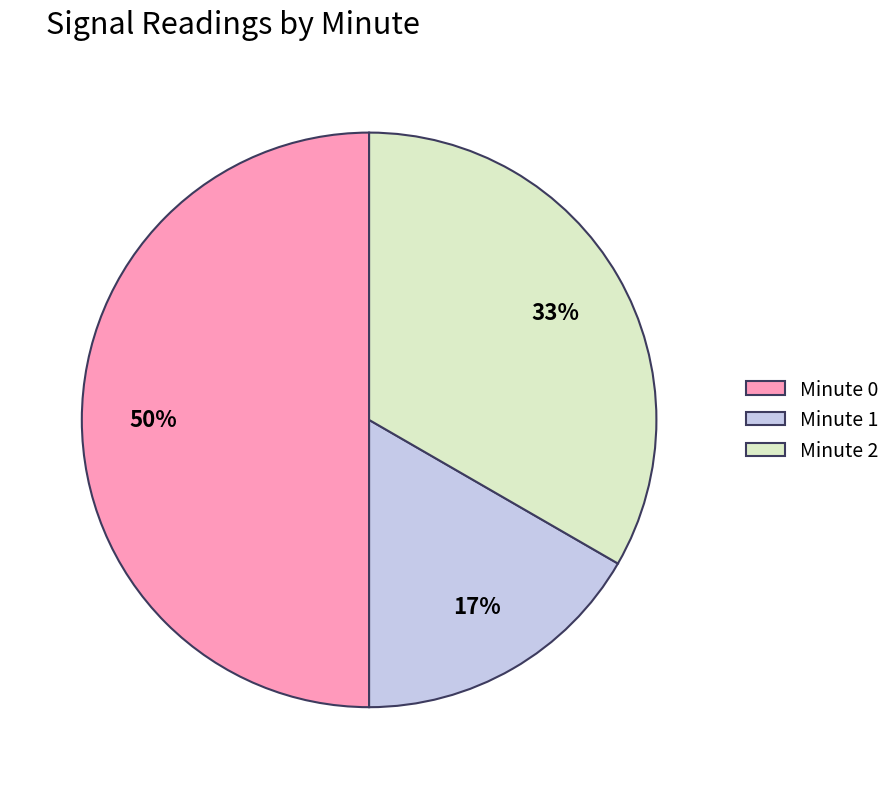

Rank the categories by value from highest to lowest.

Minute 0, Minute 2, Minute 1